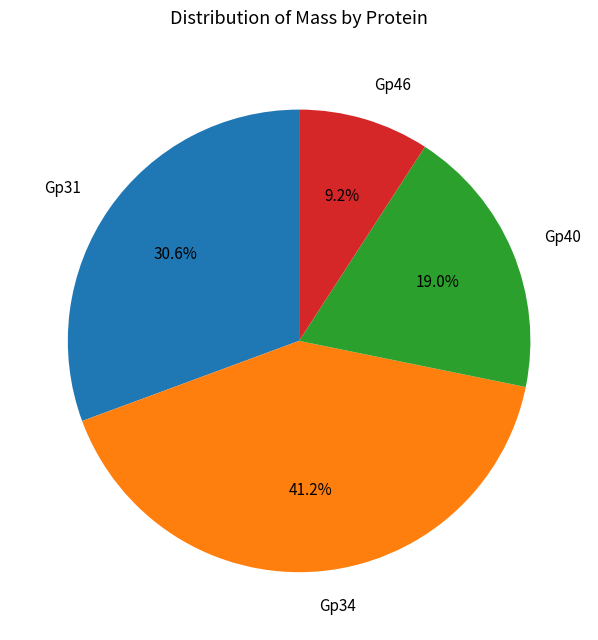

How many slices are in this pie chart?

4